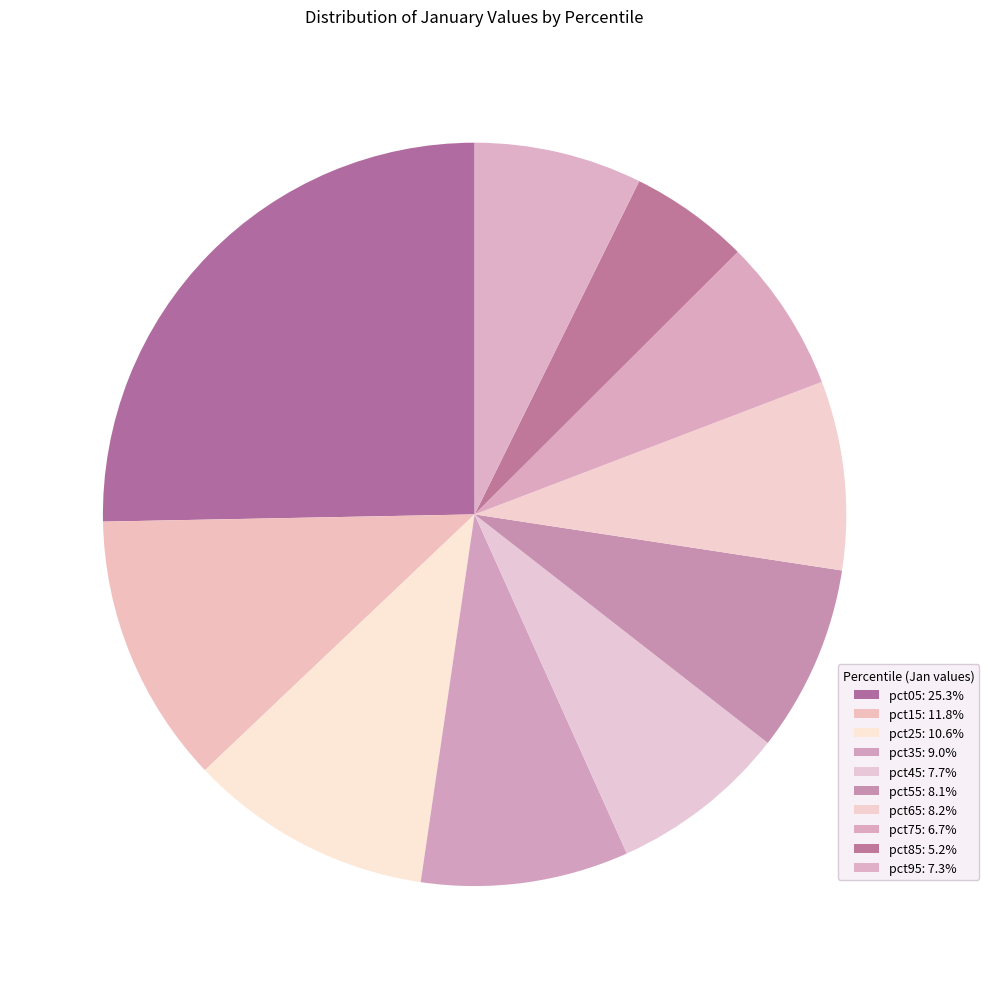

How many slices are in this pie chart?

10